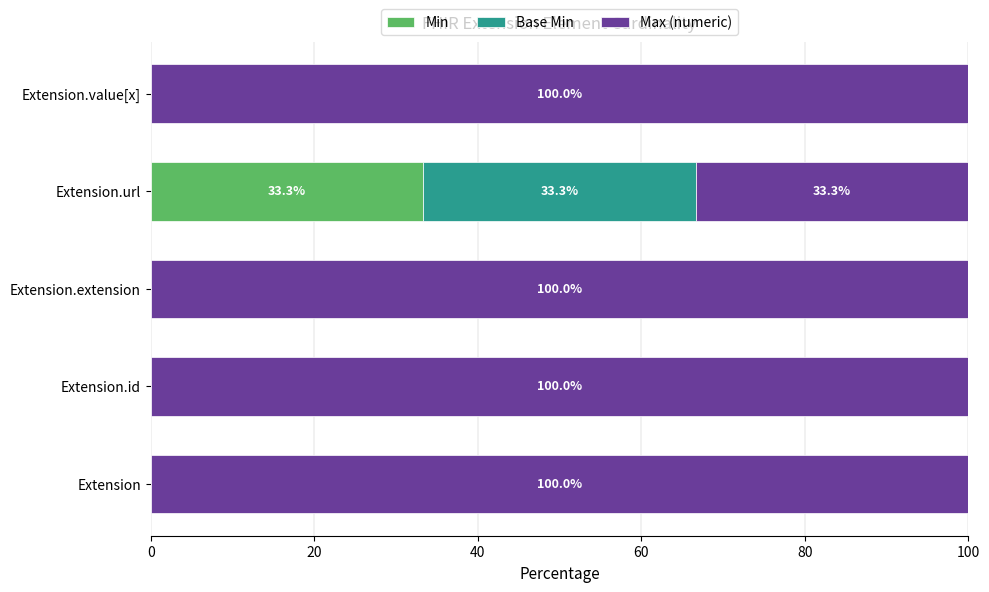

What is the total value across all series at Extension?

100.0